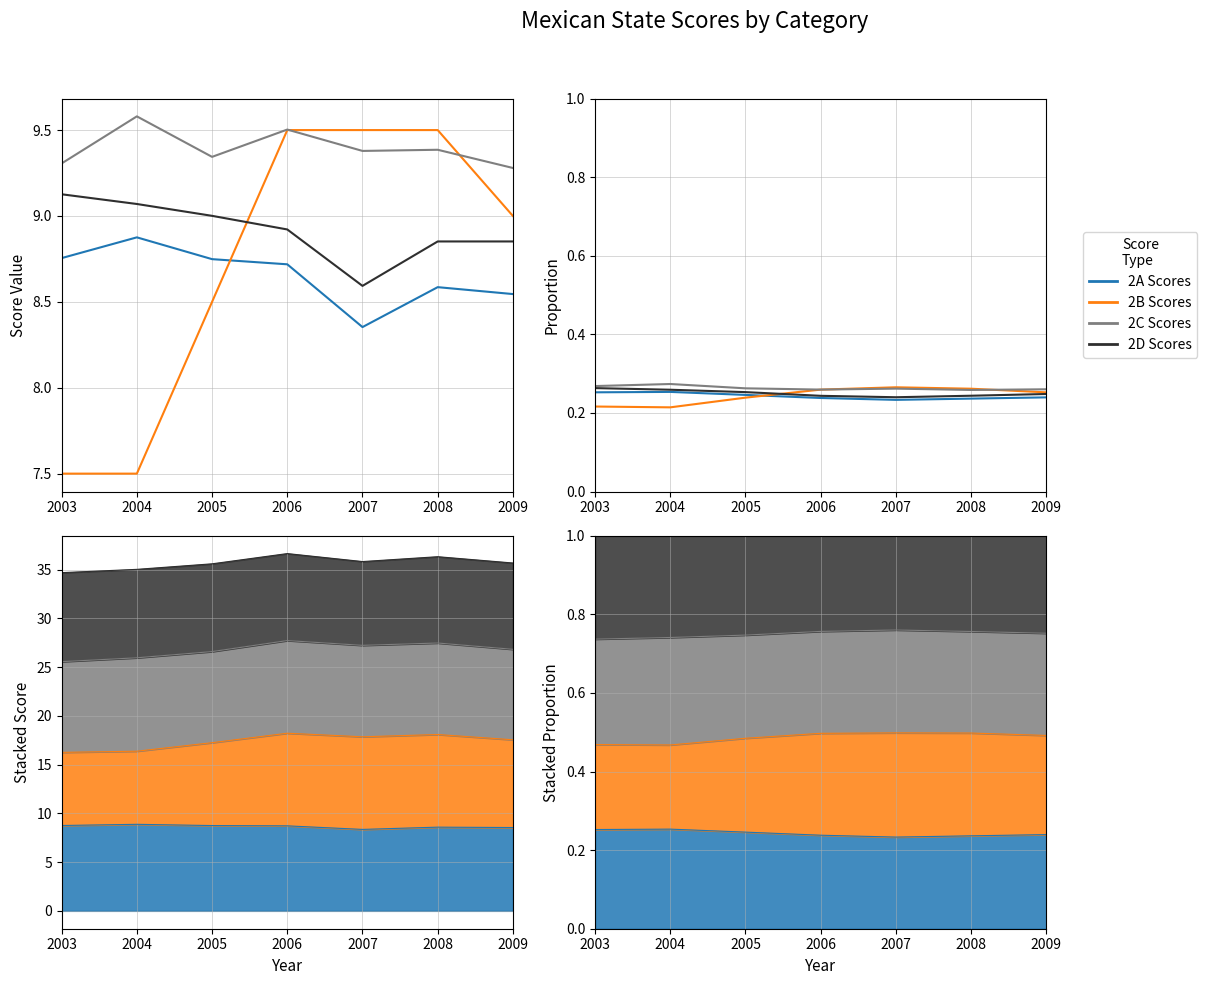

Reading right to left, what are all the values shown in this chart?

2A Scores: 0.2	0.2	0.2	0.2	0.2	0.3	0.3
2B Scores: 0.3	0.3	0.3	0.3	0.2	0.2	0.2
2C Scores: 0.3	0.3	0.3	0.3	0.3	0.3	0.3
2D Scores: 0.2	0.2	0.2	0.2	0.3	0.3	0.3